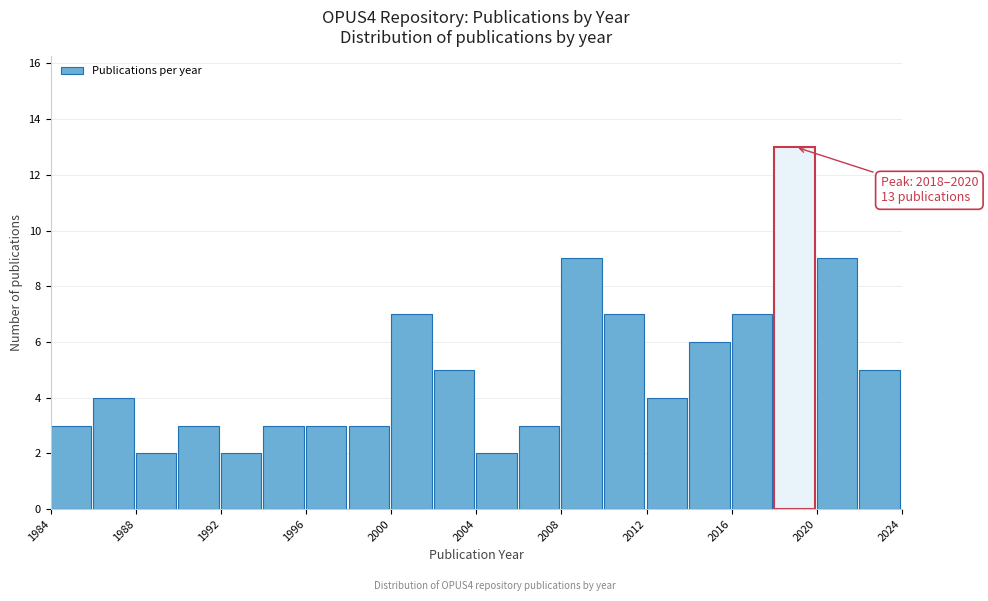

Over which range of the x-axis is the bar tallest?

2018 to 2020